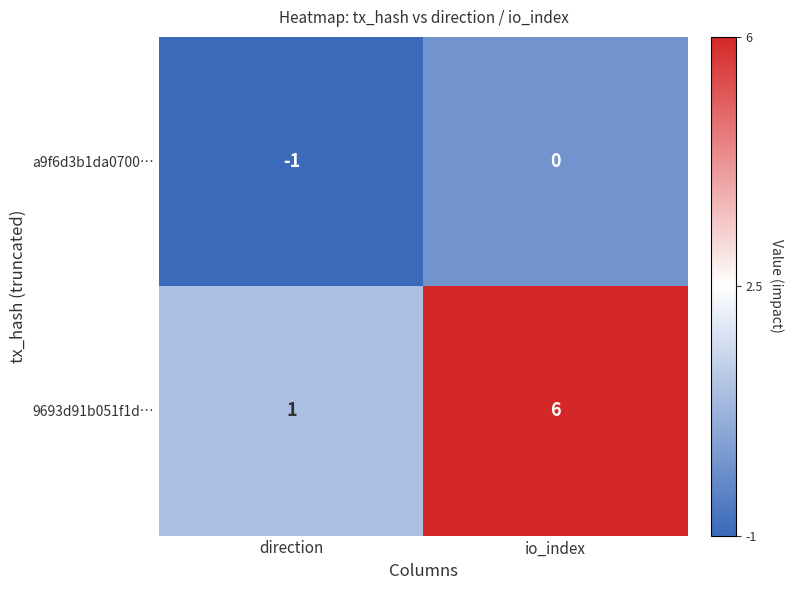

What is the difference between the maximum and minimum values in the 9693d91b051f1d… series?

5